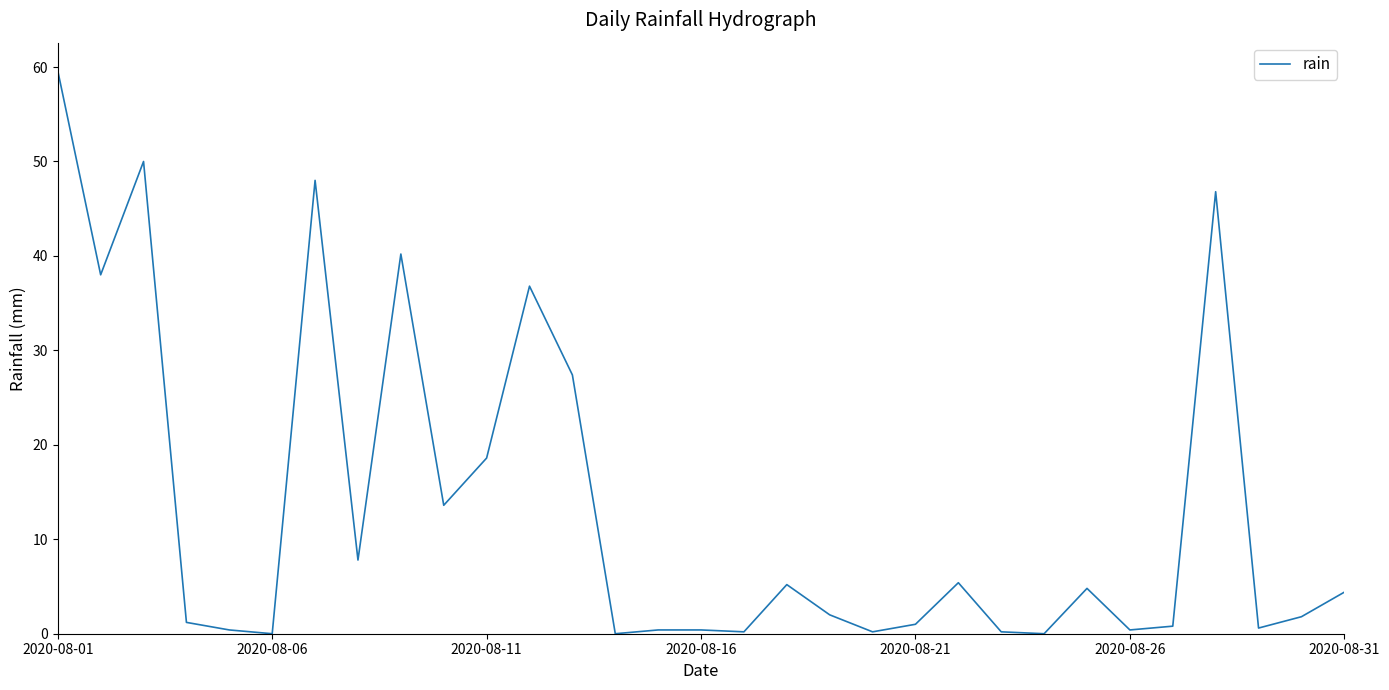

What is the difference between the maximum and second lowest values?

59.6